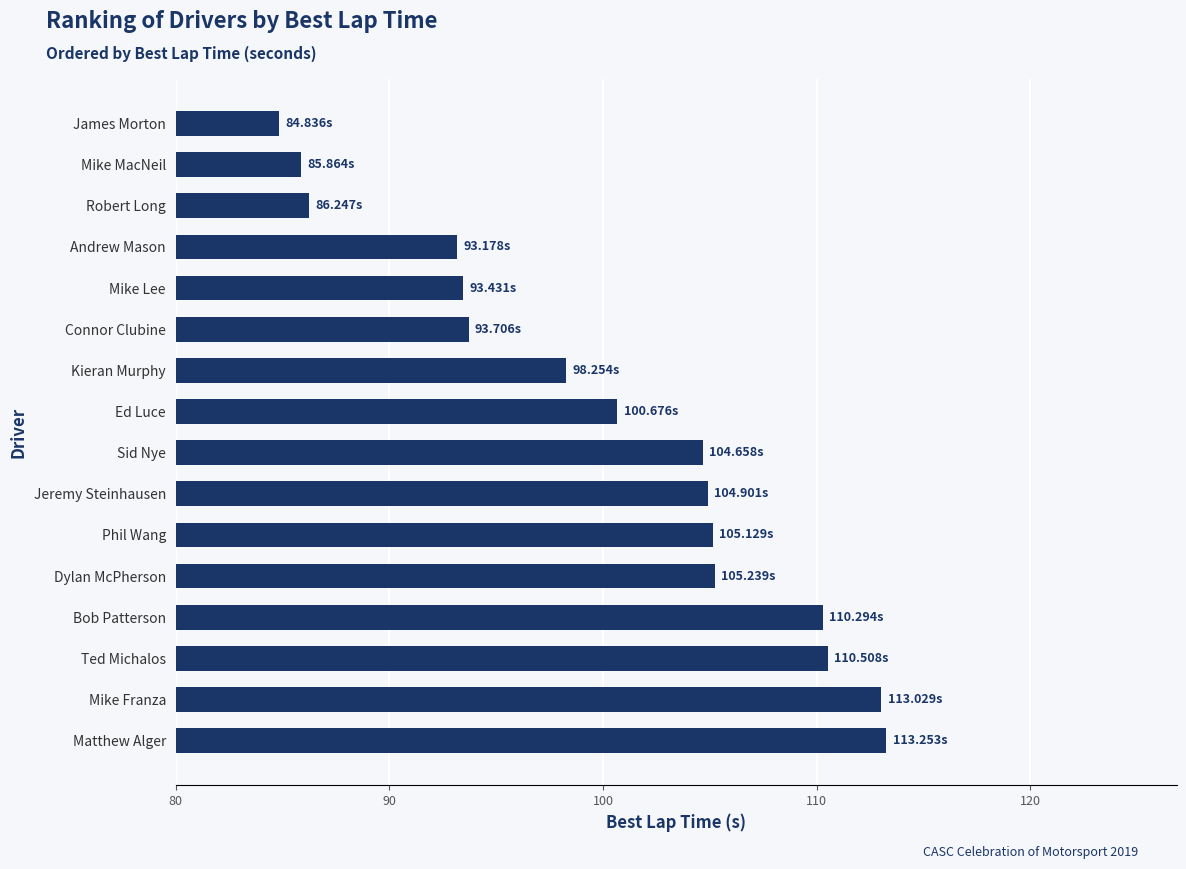

At which category does the chart reach its minimum across all series?

James Morton